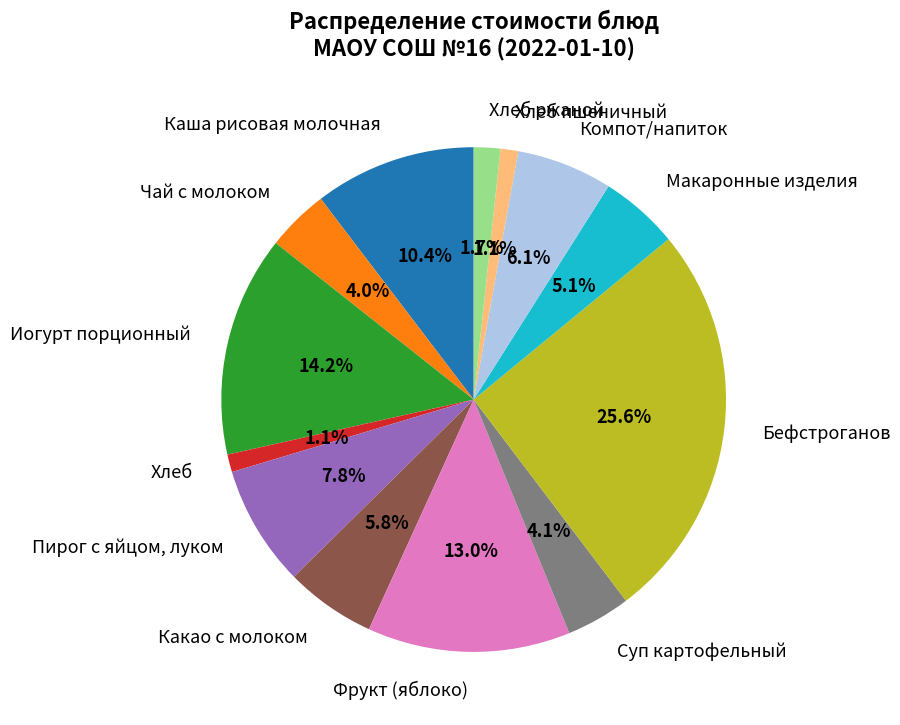

What is the ratio of the value at Чай с молоком to the value at Макаронные изделия?

0.8